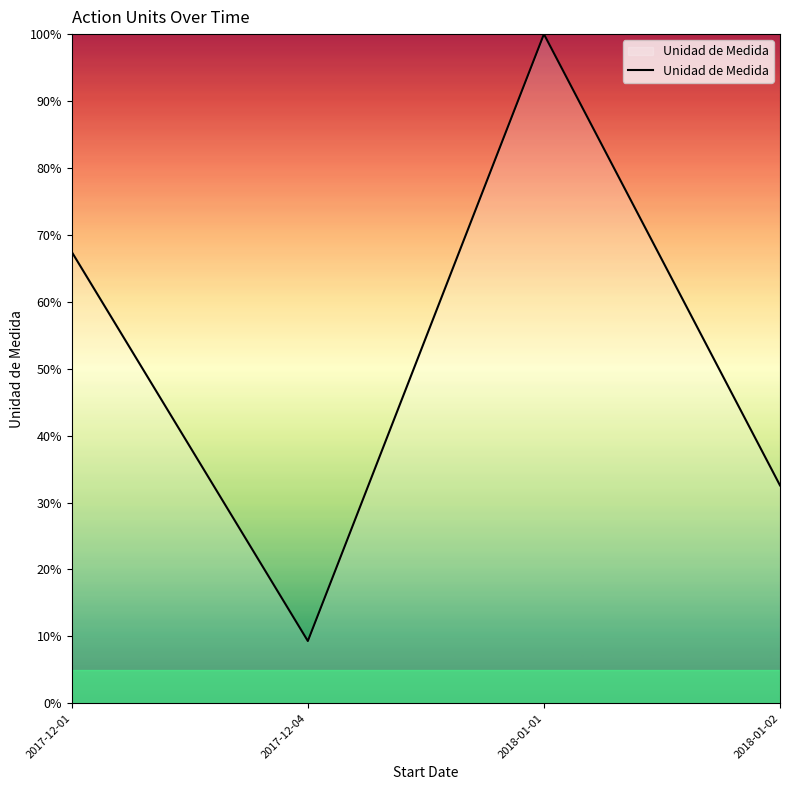

What is the average value?

52.3